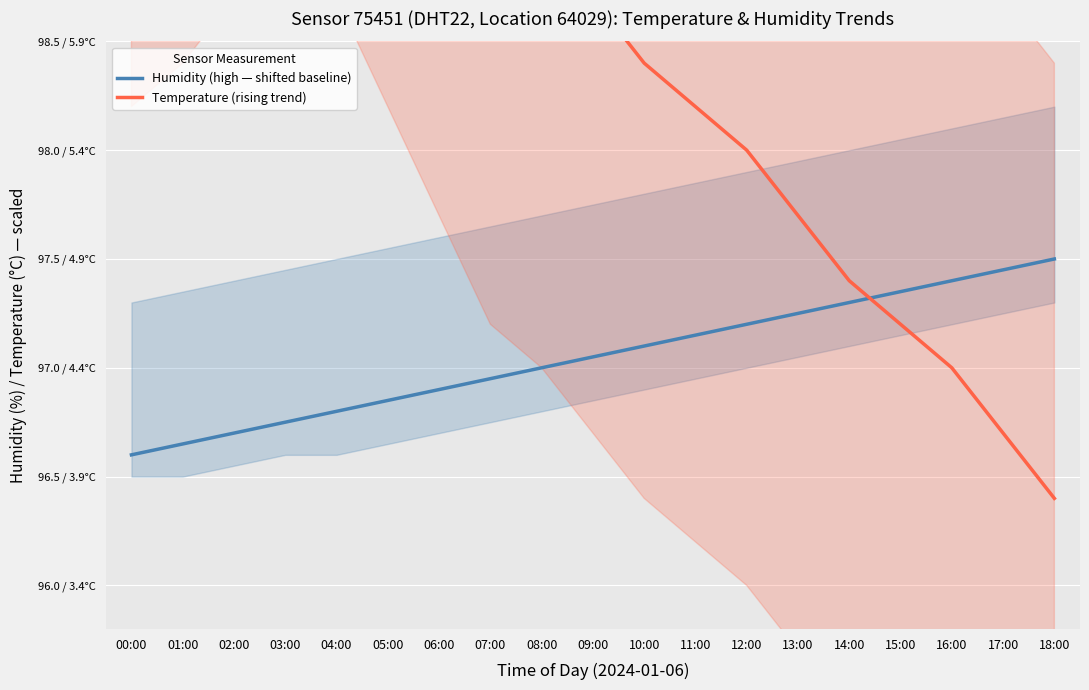

What are all the series names shown in the legend?

Humidity (high — shifted baseline), Temperature (rising trend)